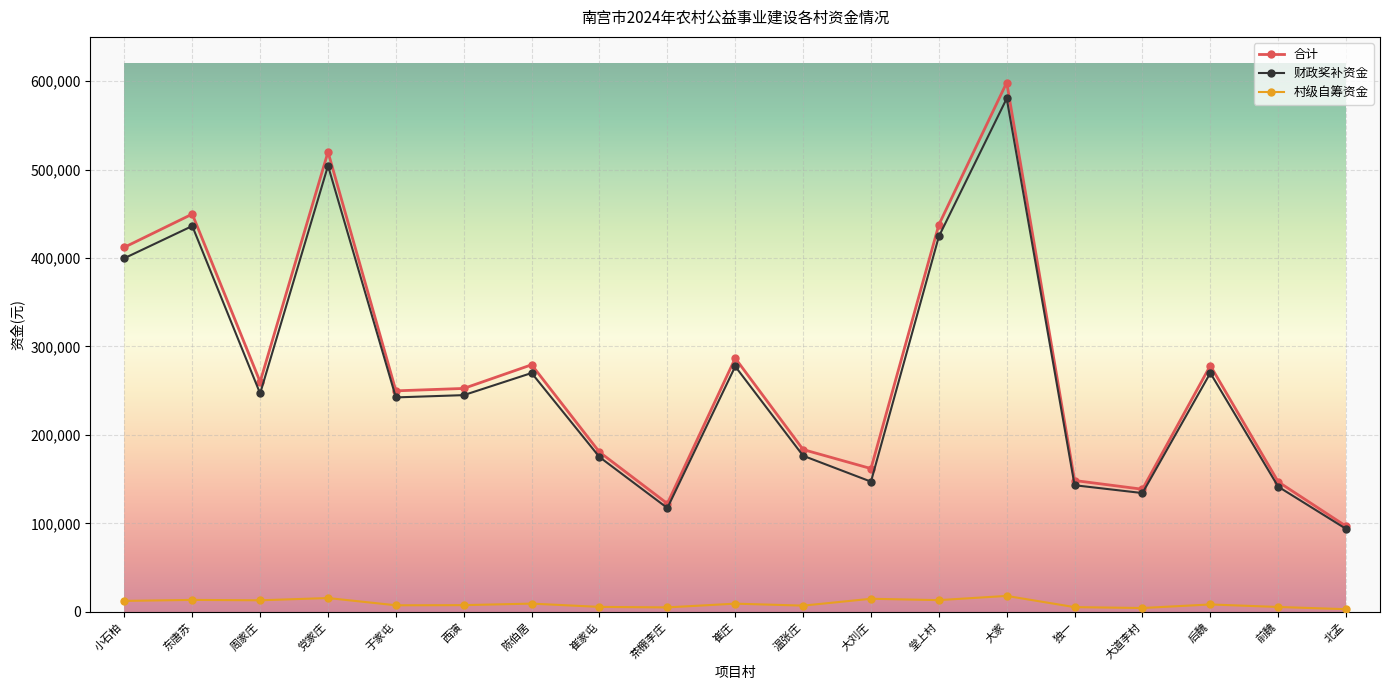

Where does the 村级自筹资金 series first go above 8352?

小石柏